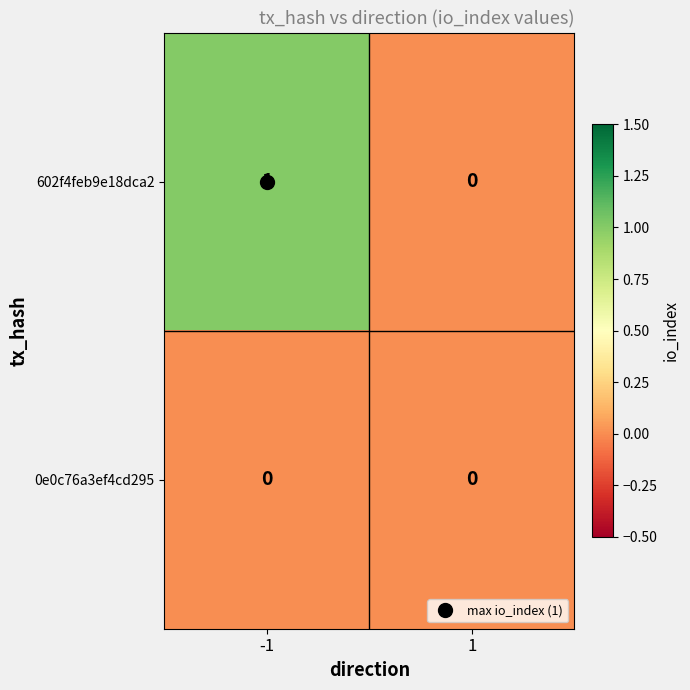

Which series changed the most between -1 and 1?

602f4feb9e18dca2